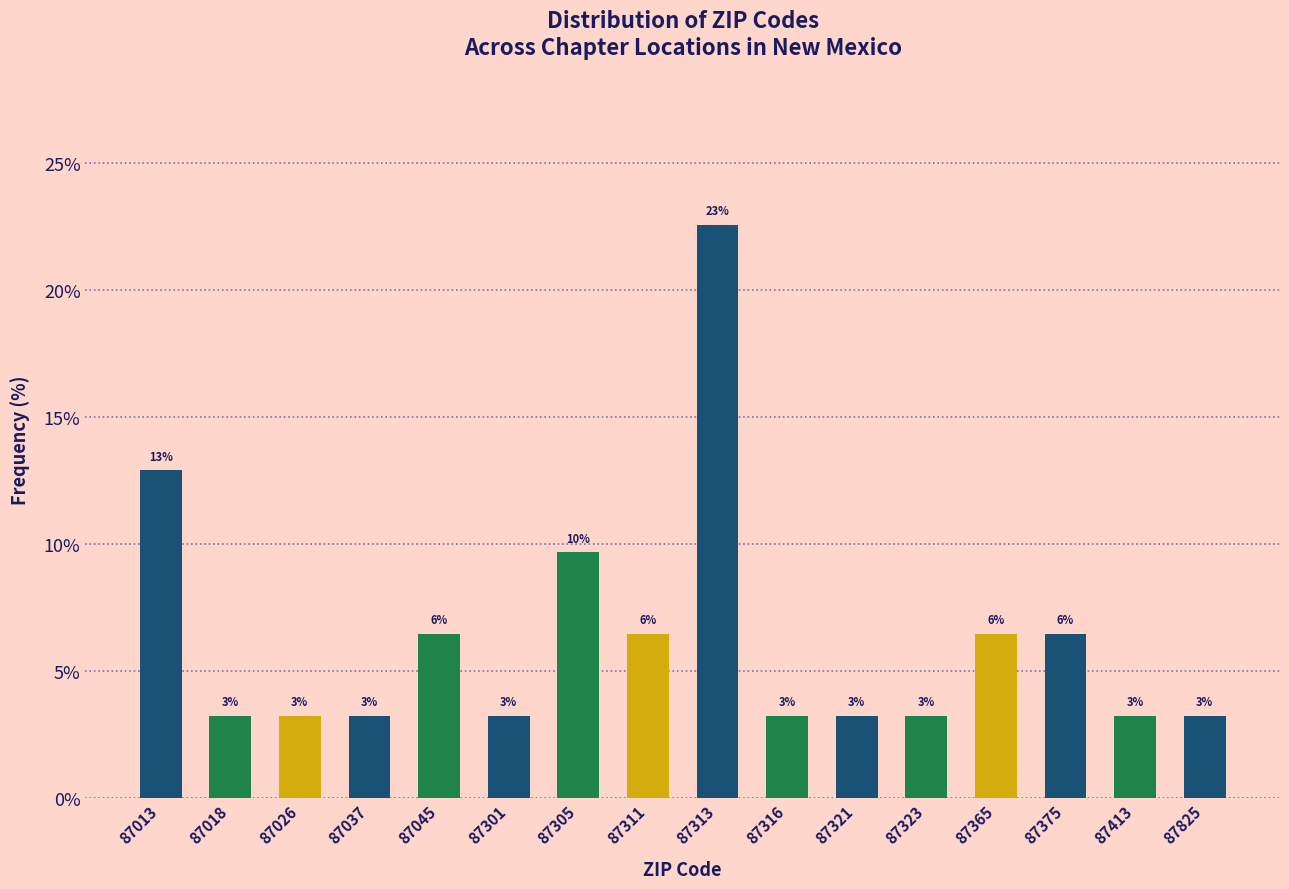

How many bars are there in total?

16